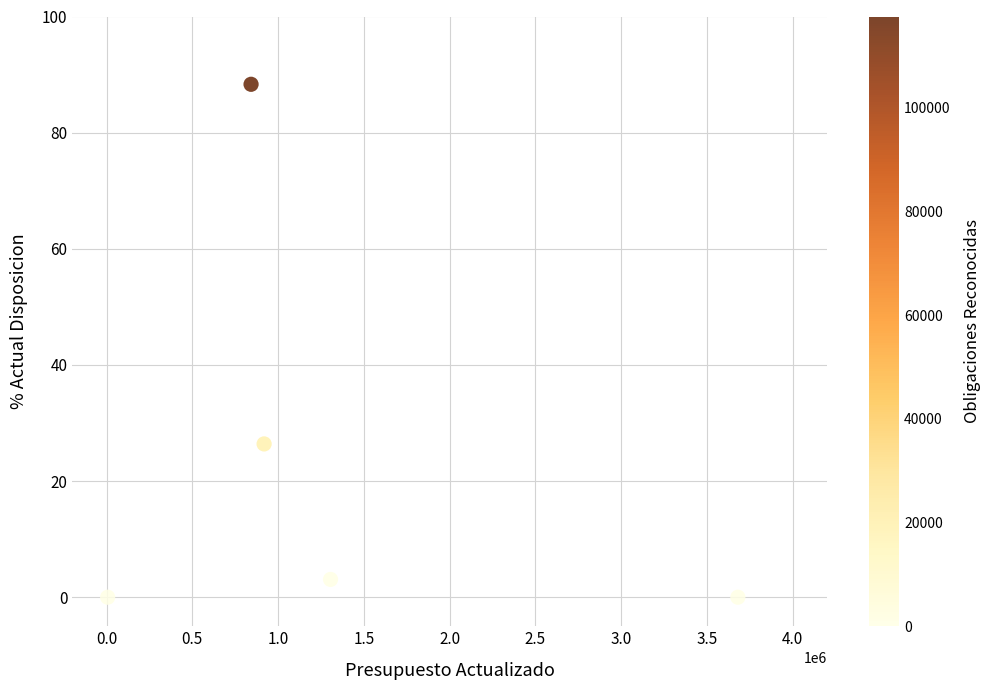

What is the range of X values (max minus min)?

3673277.0